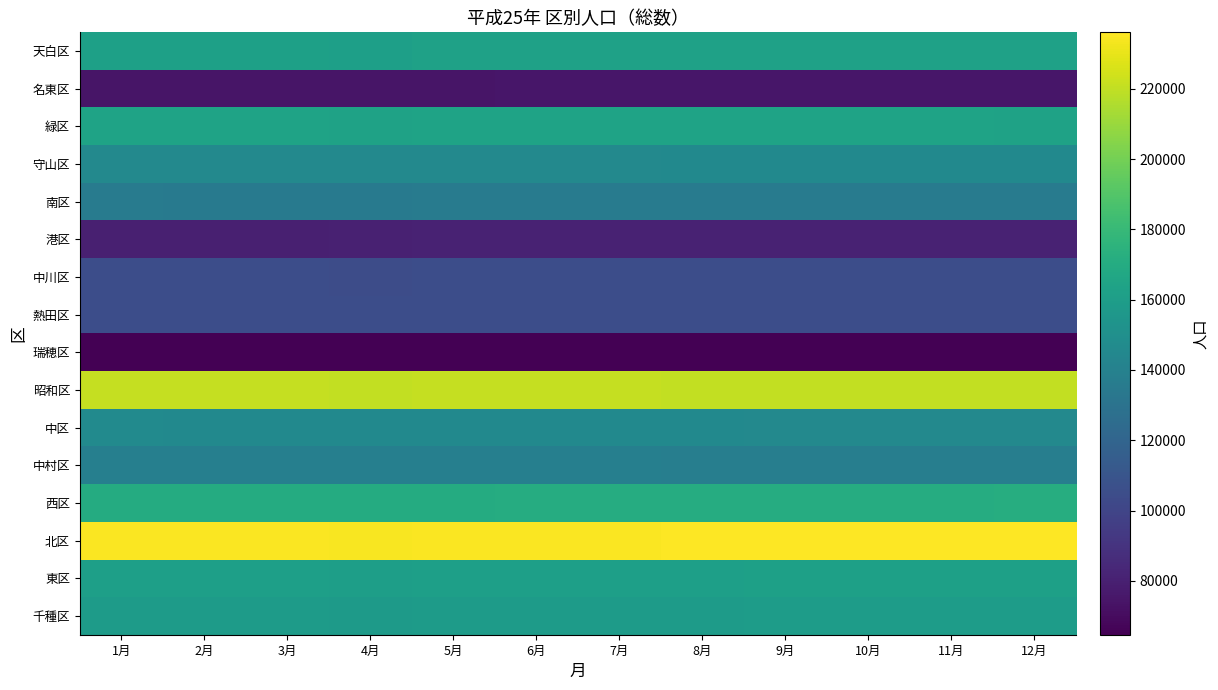

What is the greatest value displayed?

236055